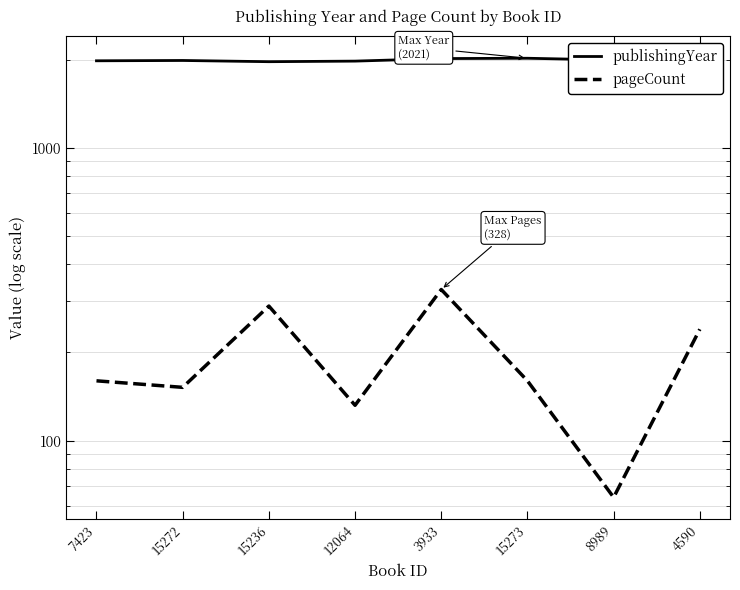

The pageCount series shows 328 at 3933. True or false?

True